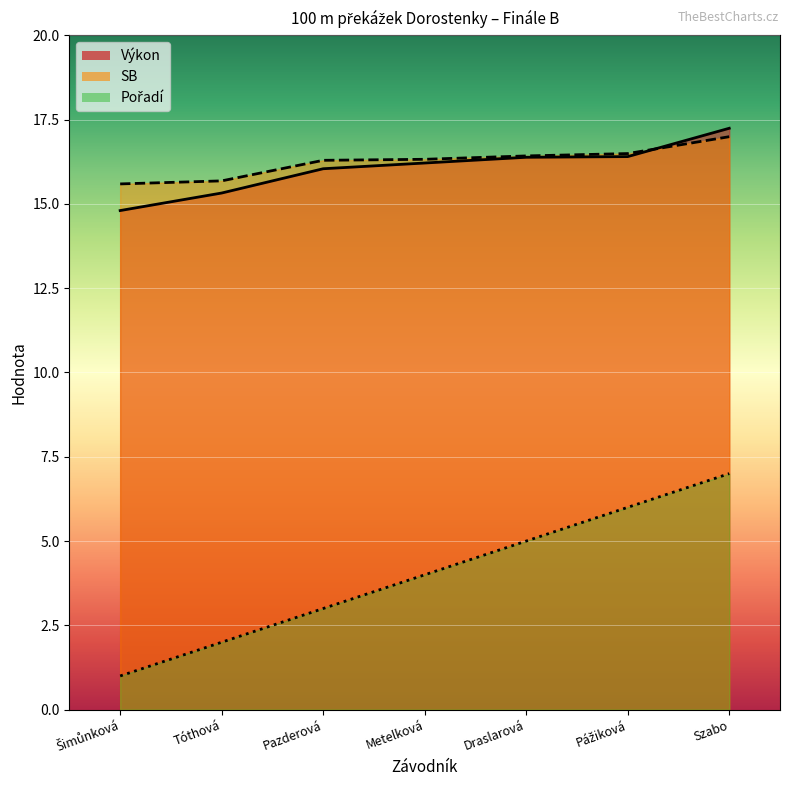

List the series in order of their peak value, lowest first.

Pořadí, SB, Výkon